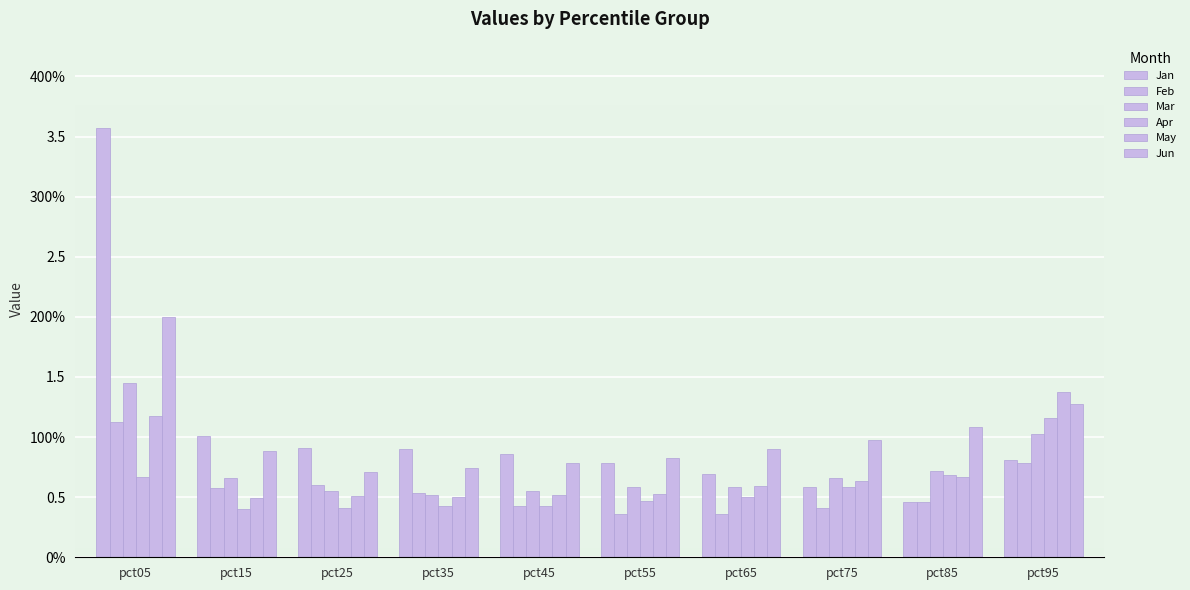

Read the Apr value at pct05.

0.7